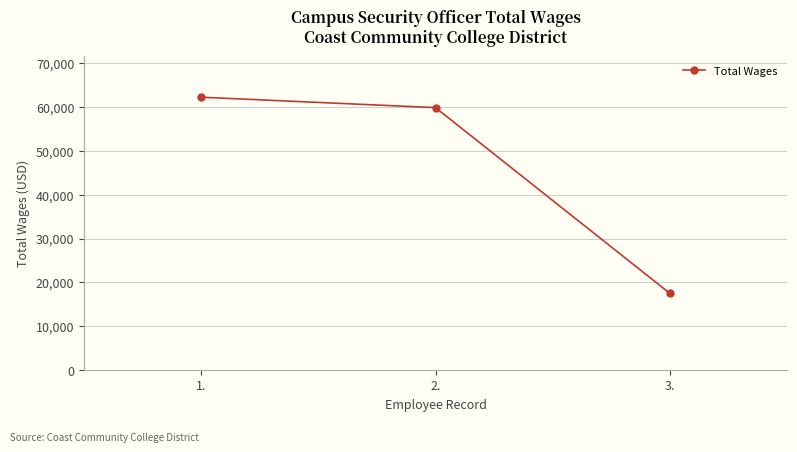

What is the greatest value displayed?

62236